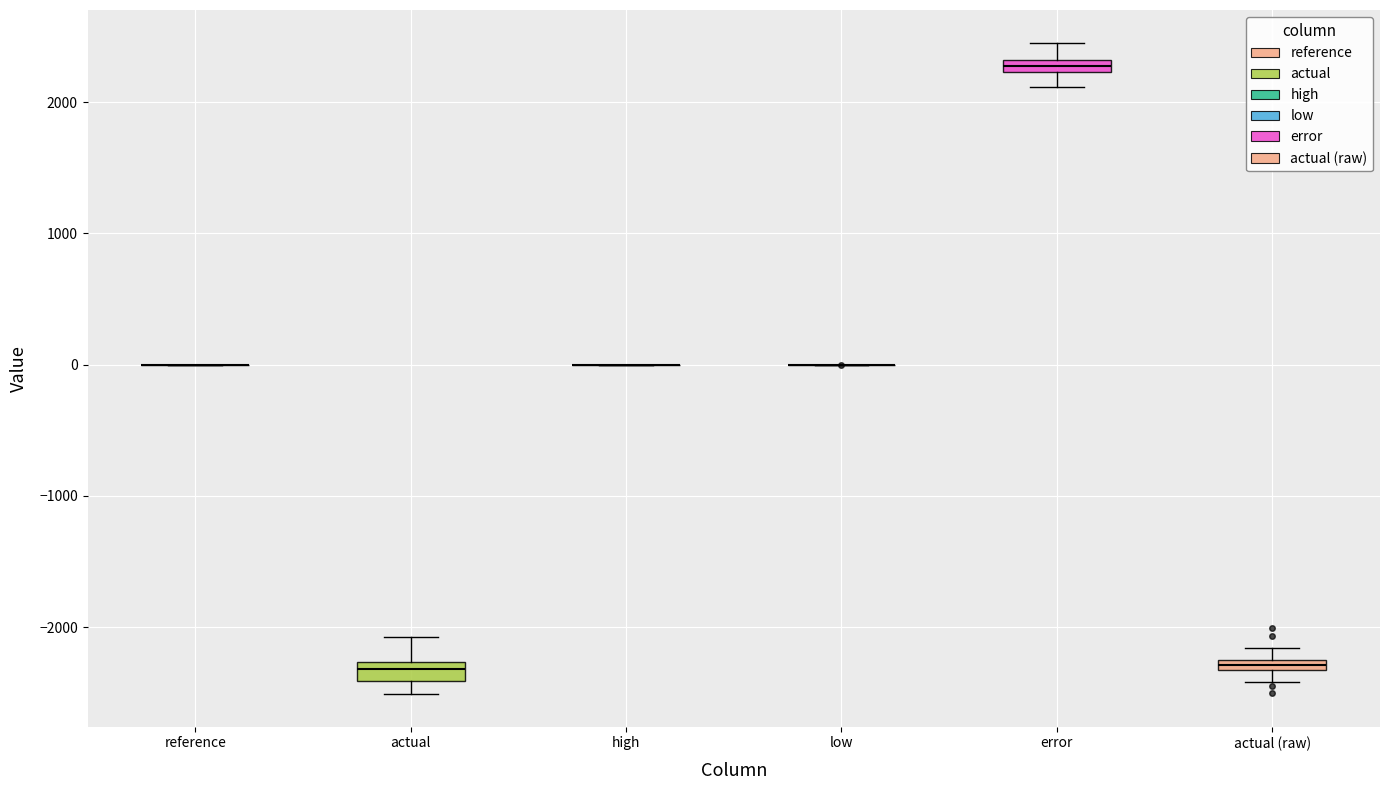

Where is the upper edge of the box for actual (raw) on the y-axis? The values are not printed on the chart, so give them approximately, as read against the axis.

-2200